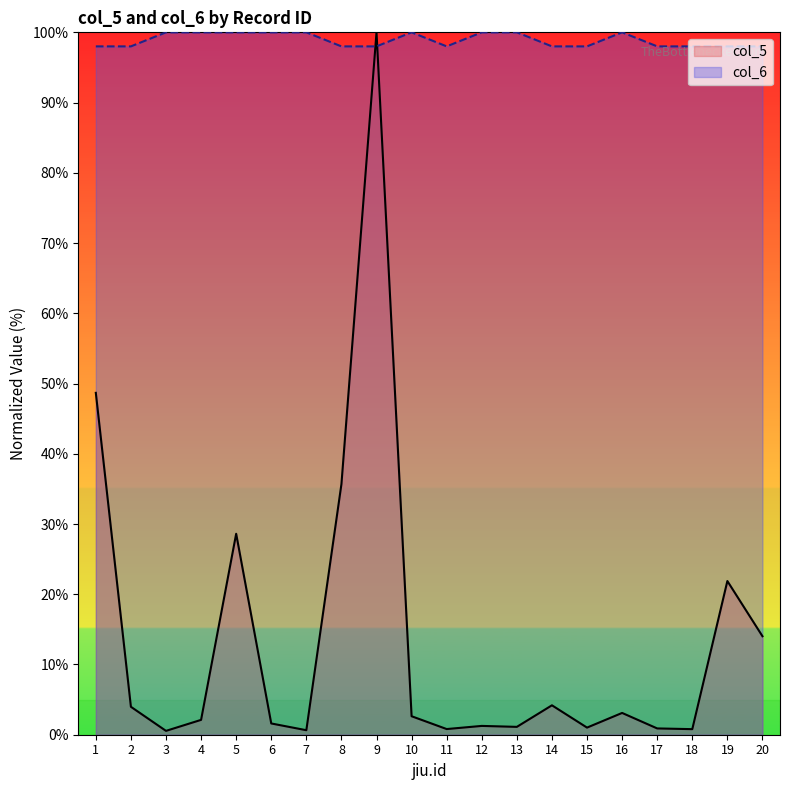

How many data points does each series have?

20